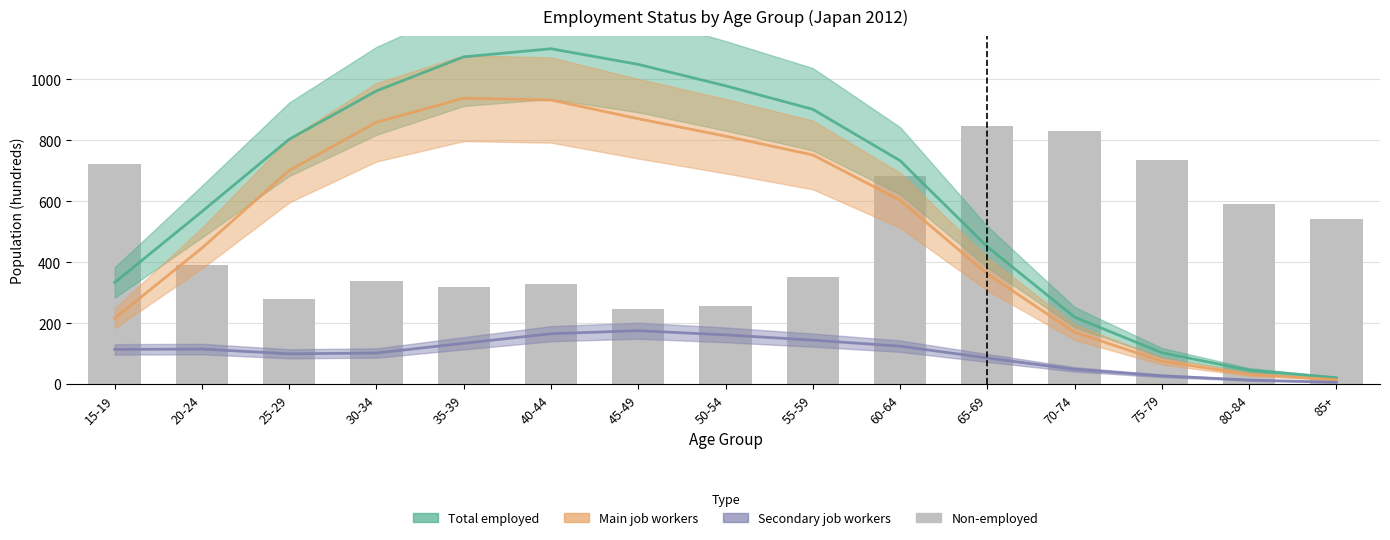

What position from the right is 60-64?

6